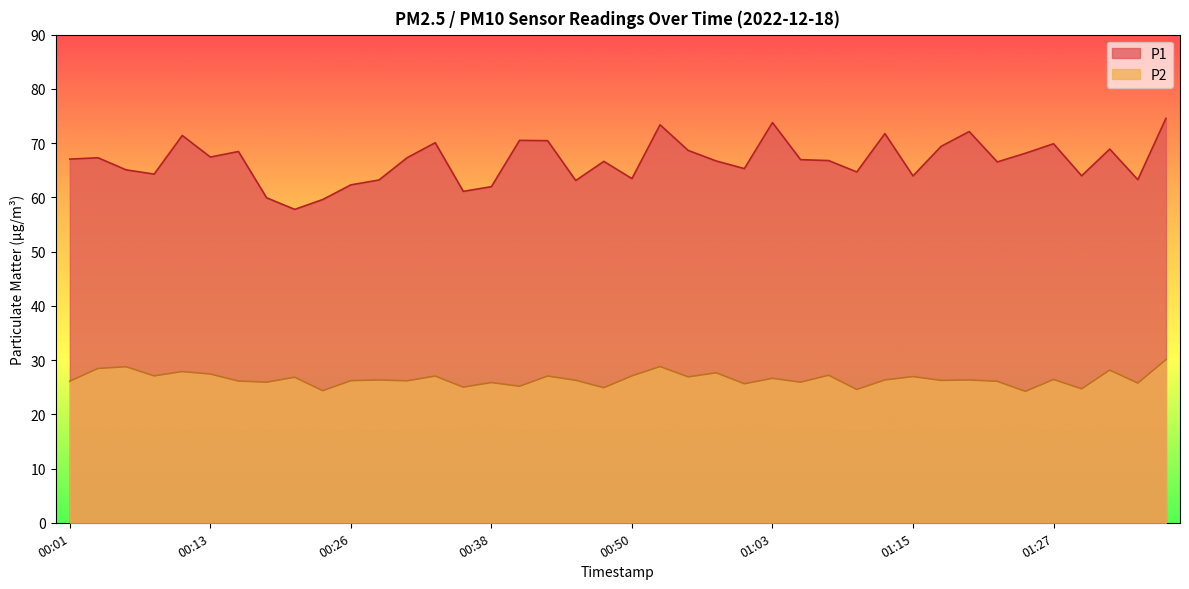

Where does the P1 series first go above 66?

00:01